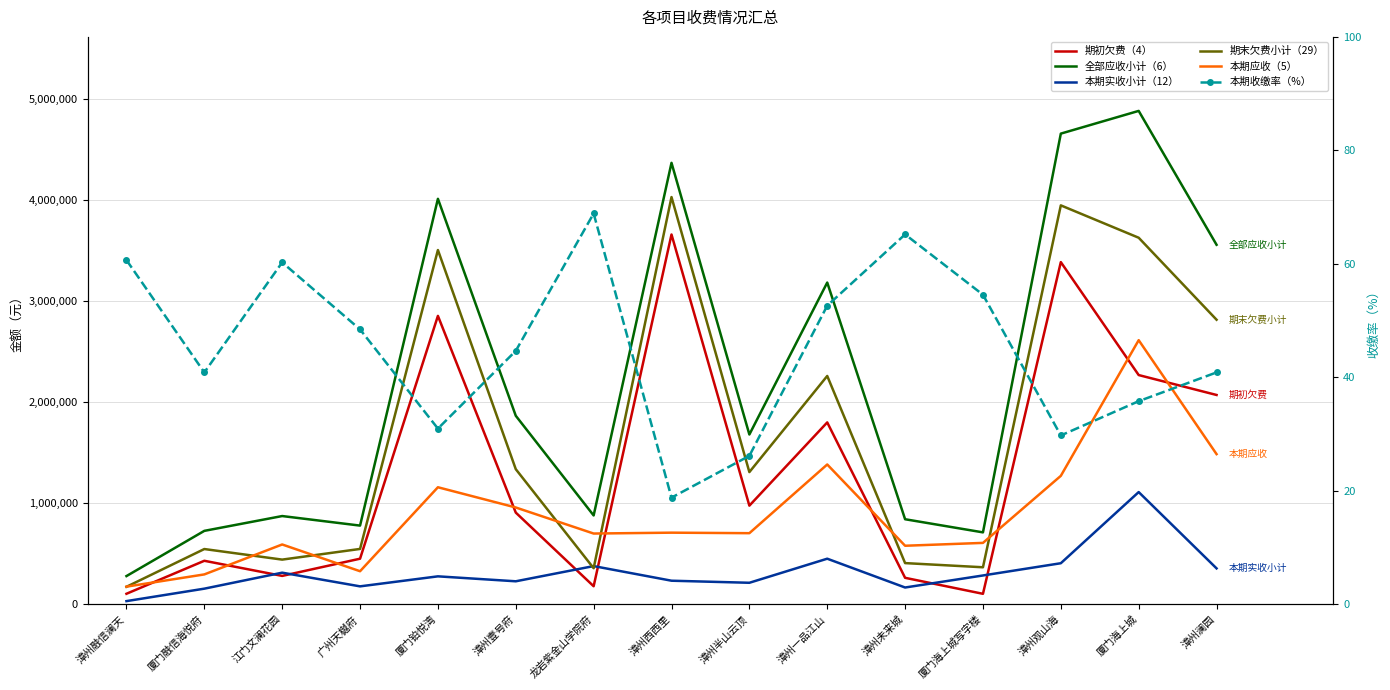

Count the number of categories in the chart.

15